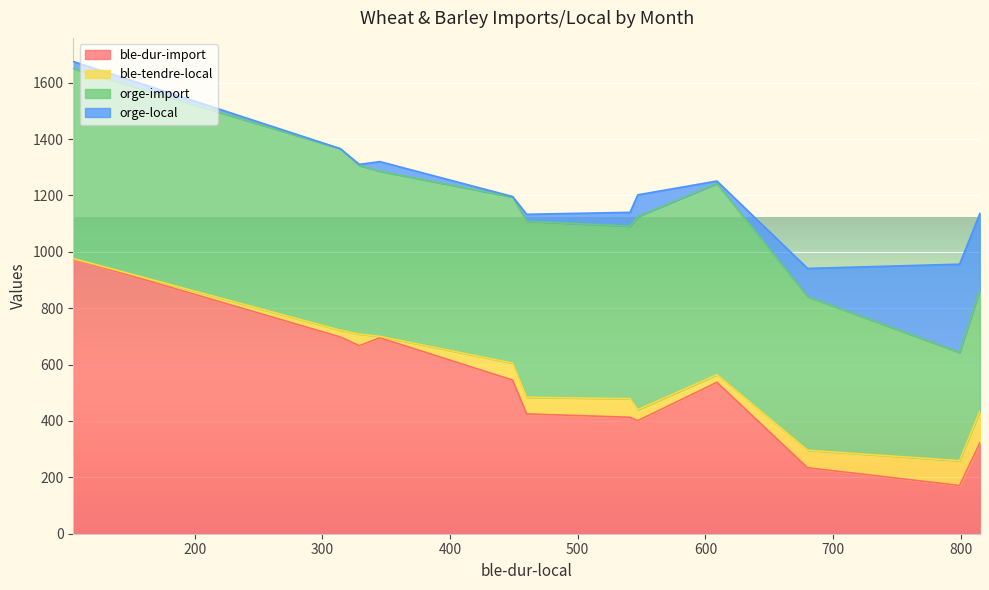

The ble-dur-import series shows 349 at septembre. True or false?

False